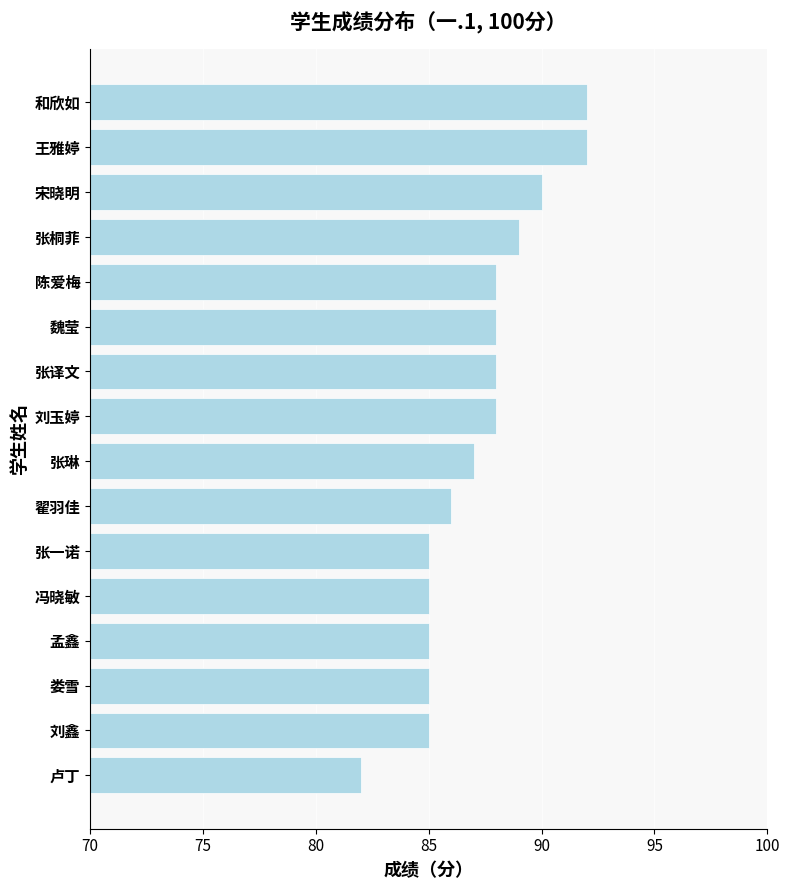

What is the change in value from 张琳 to 陈爱梅?

+1